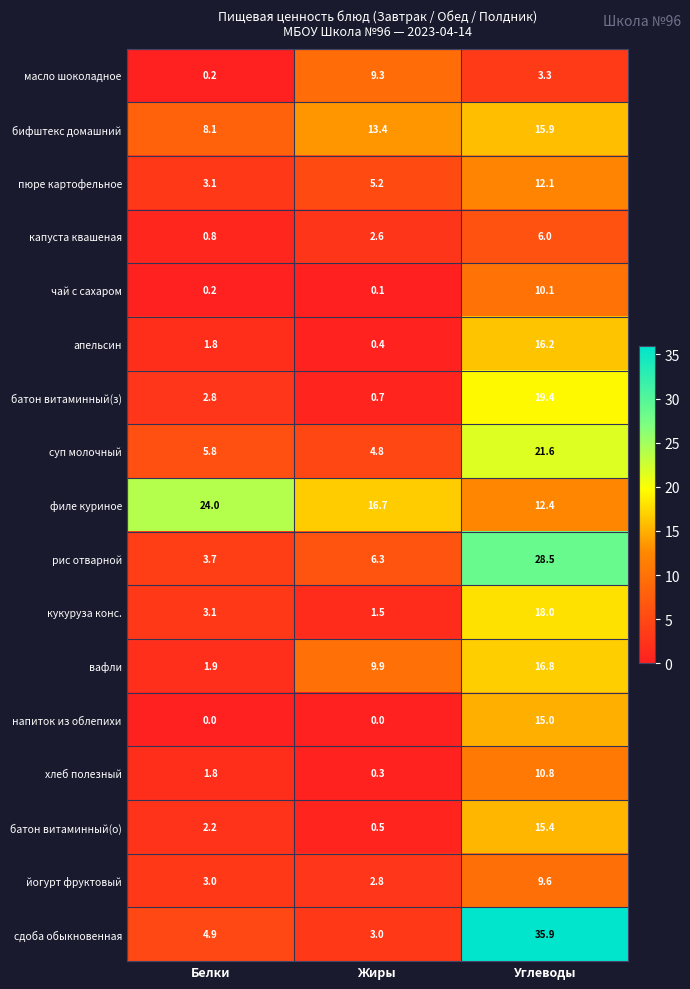

How many values in the напиток из облепихи series exceed 0?

1